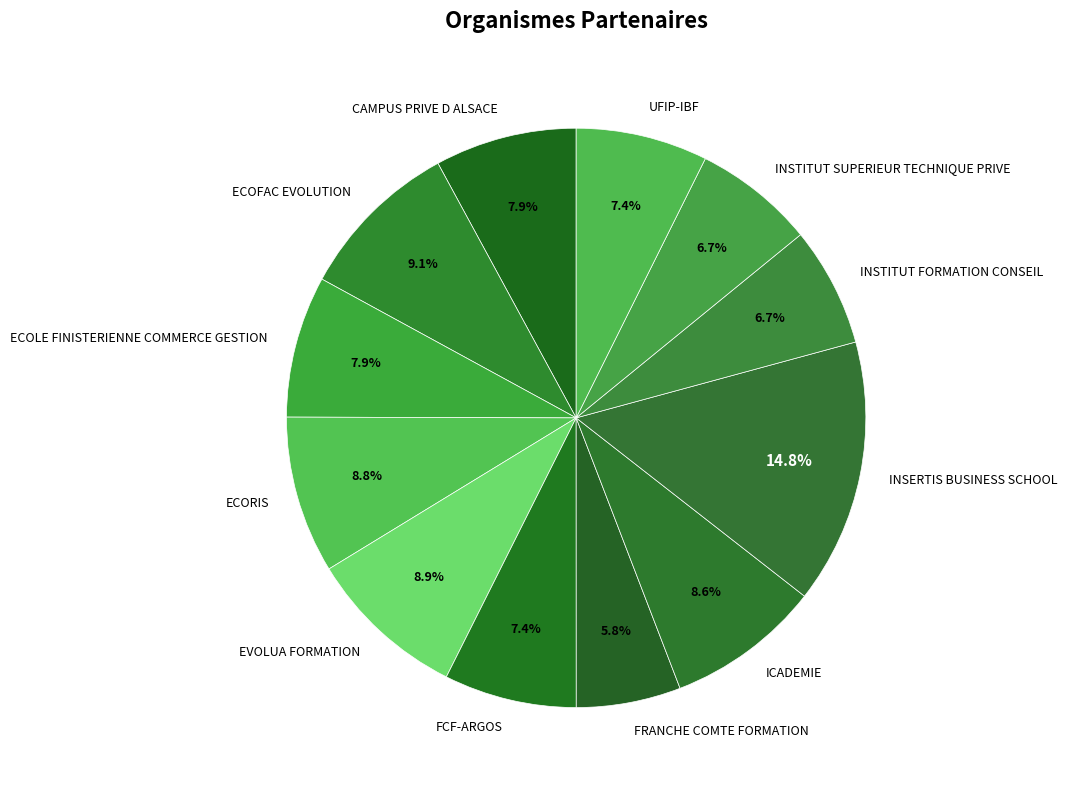

Is FCF-ARGOS the majority of the pie?

No